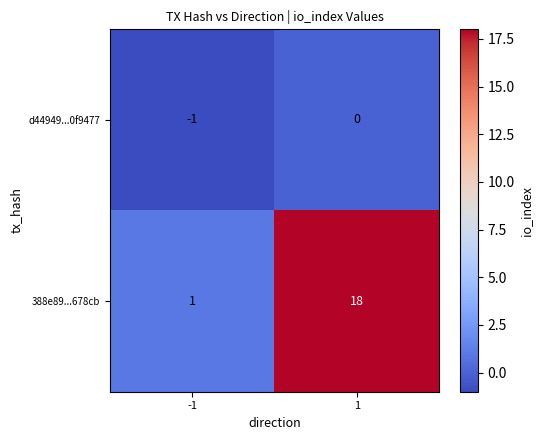

What value does the 388e89...678cb series have at 1, to the nearest 5?

20